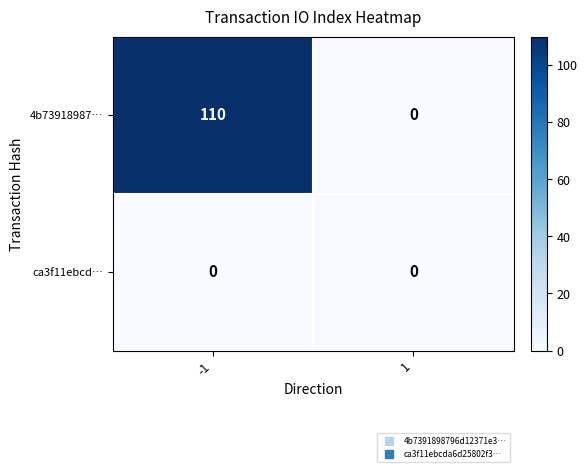

Which series changed the most between -1 and 1?

4b73918987…